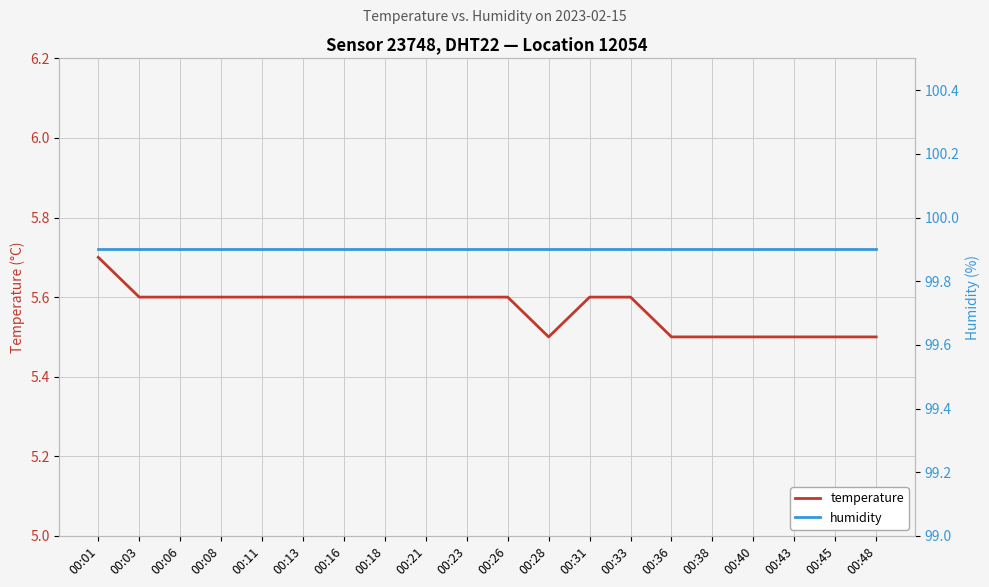

What is the sum of the temperature values at 00:33 and 00:21?

11.2